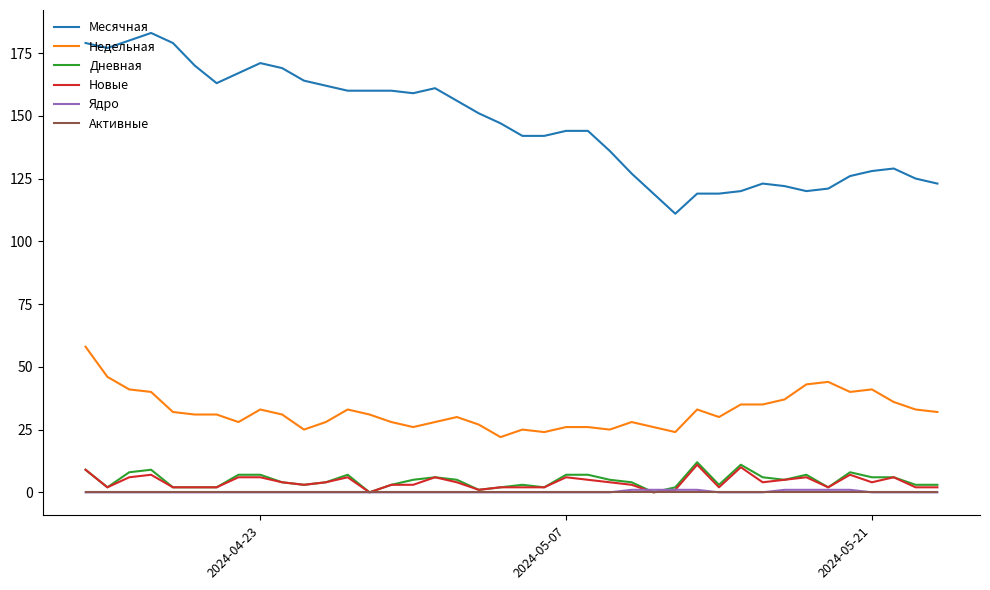

Which series has the largest range (max minus min)?

Месячная